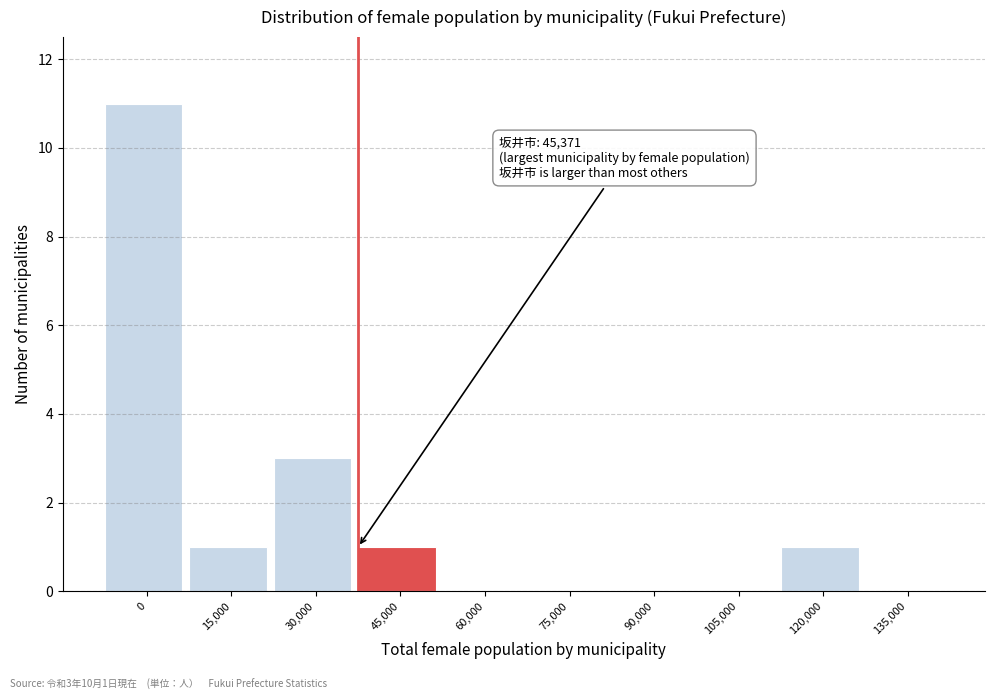

Reading right to left, extract all data points from this chart.

135,000=0	120,000=1	105,000=0	90,000=0	75,000=0	60,000=0	45,000=1	30,000=3	15,000=1	0=11